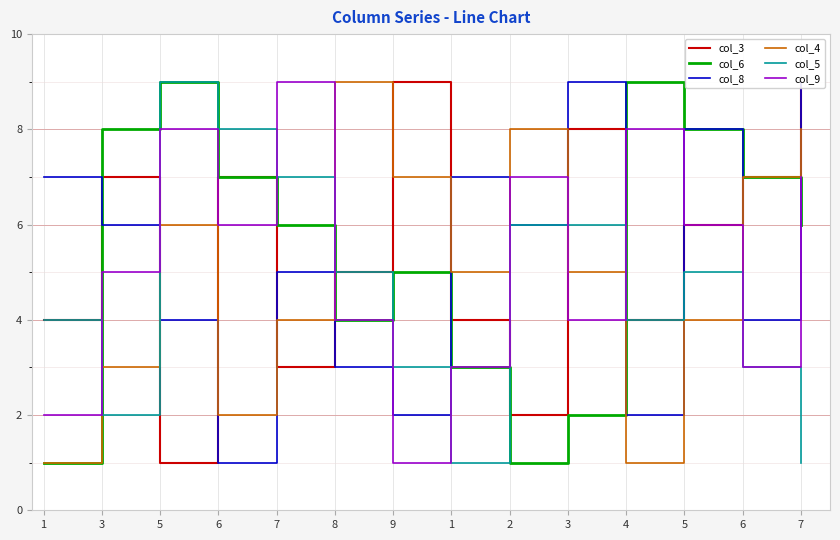

How many col_6 values are between 3 and 8?

9